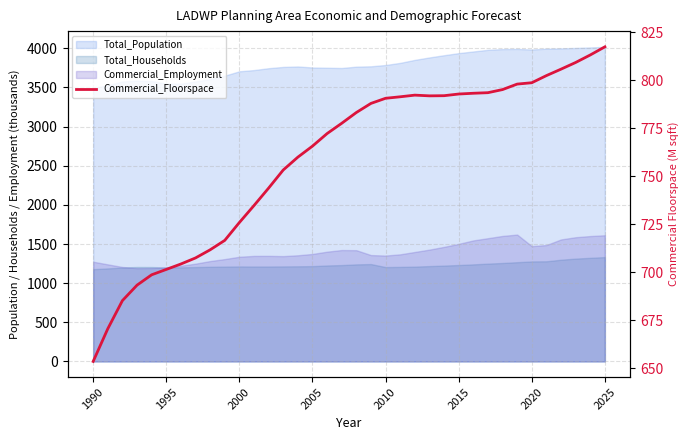

How many data points does each series have?

36